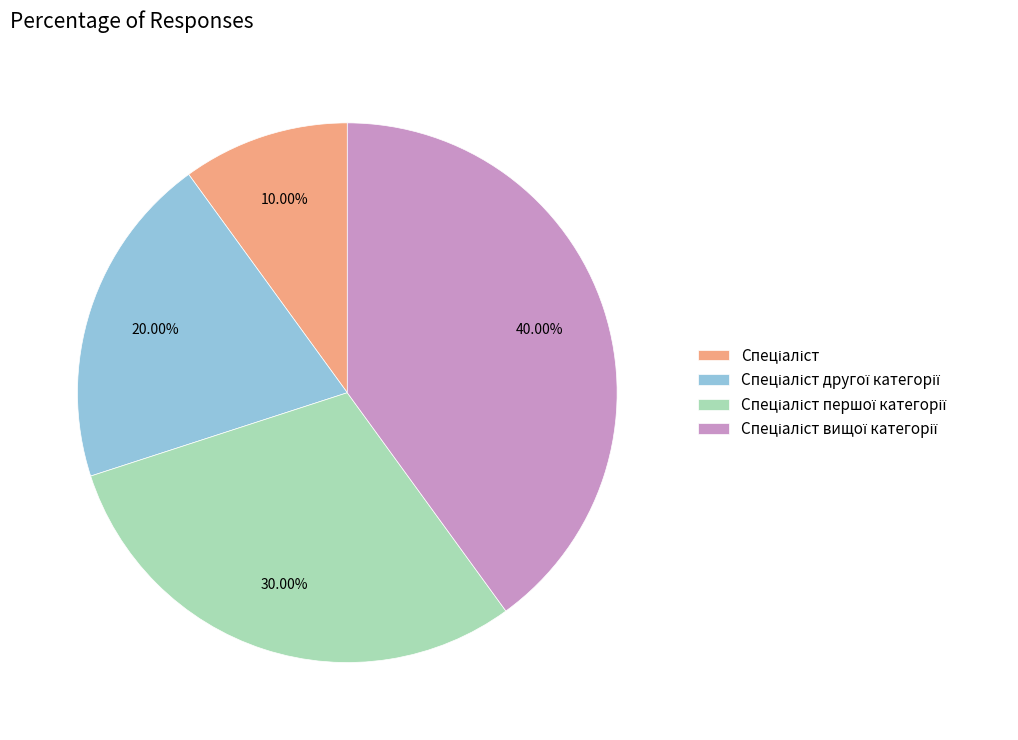

Is there a majority slice in this chart?

No